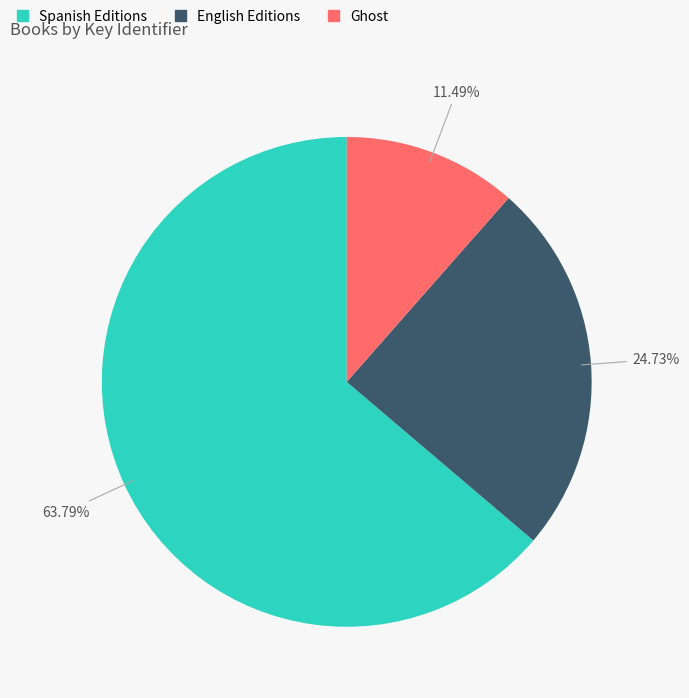

Does any single category account for the majority?

Yes